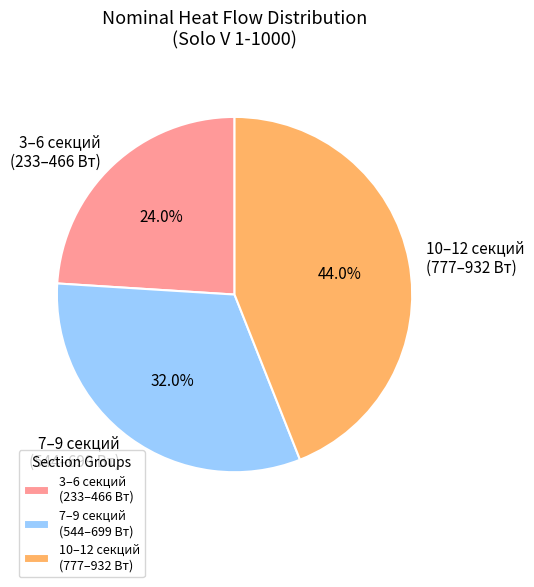

Between 10–12 секций (777–932 Вт) and 7–9 секций (544–699 Вт), which is larger?

10–12 секций (777–932 Вт)